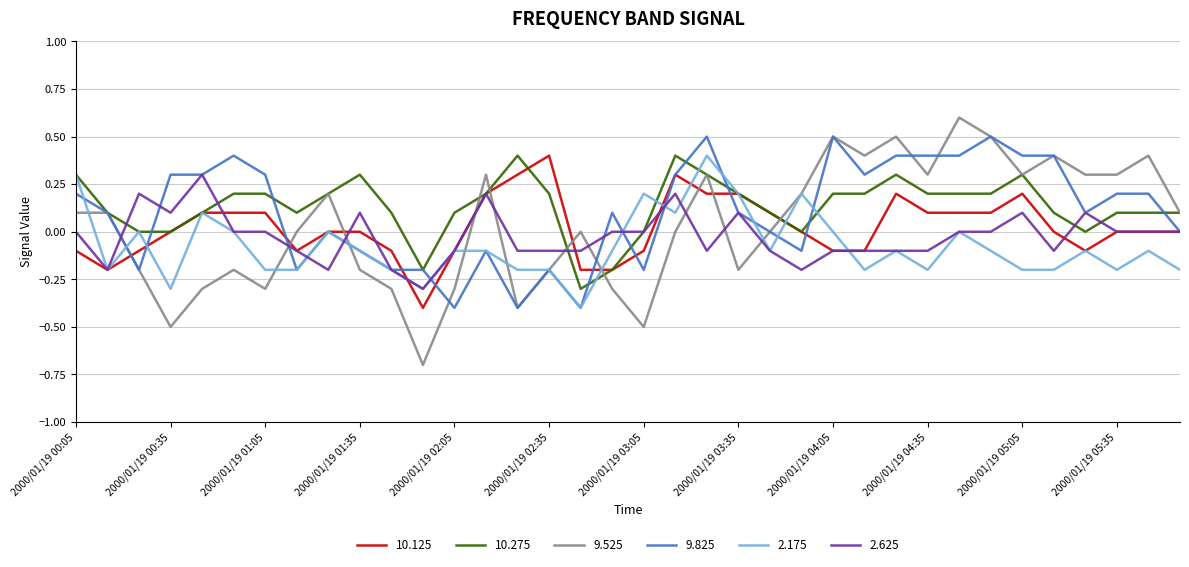

Which series has the largest range (max minus min)?

9.525